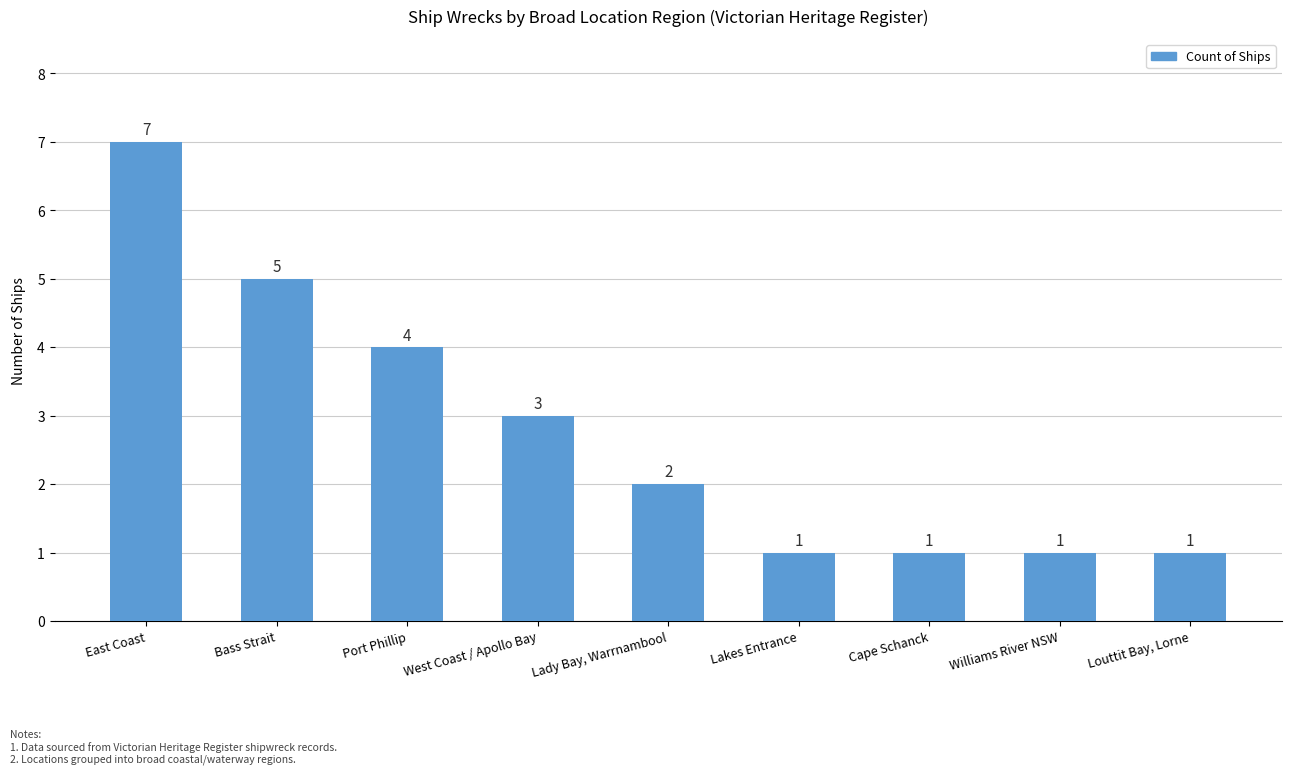

Reading left to right, transcribe all the data shown in this chart.

7	5	4	3	2	1	1	1	1